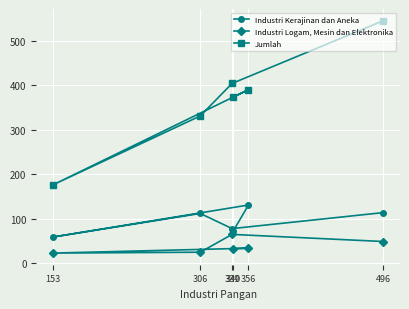

Between 340 and 153, which is larger?

340